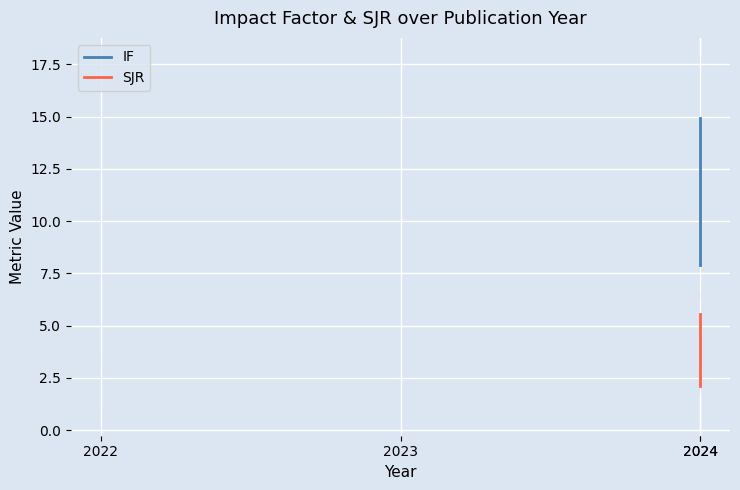

What is the total value across all series at 2024?

10.0